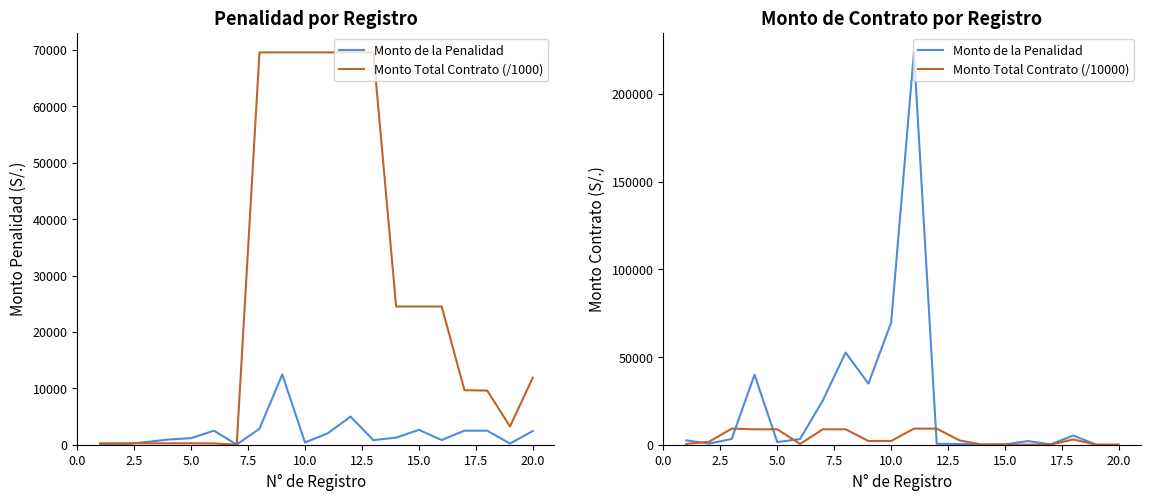

The Monto Total Contrato (/1000) series shows 47359.8 at 10. True or false?

False